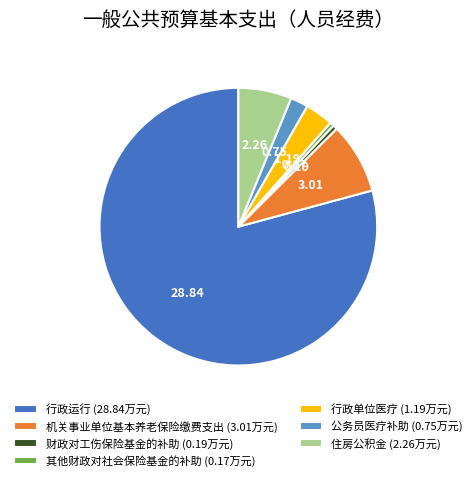

Does any single category account for the majority?

Yes